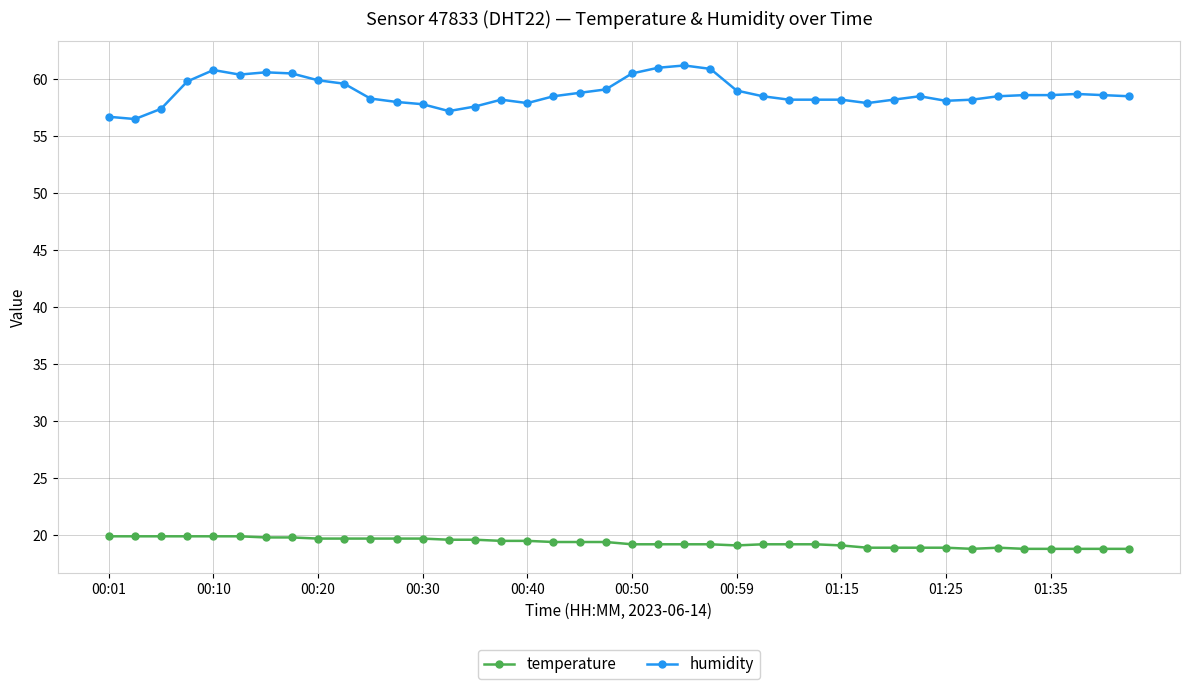

Which series has the largest total across all categories?

humidity